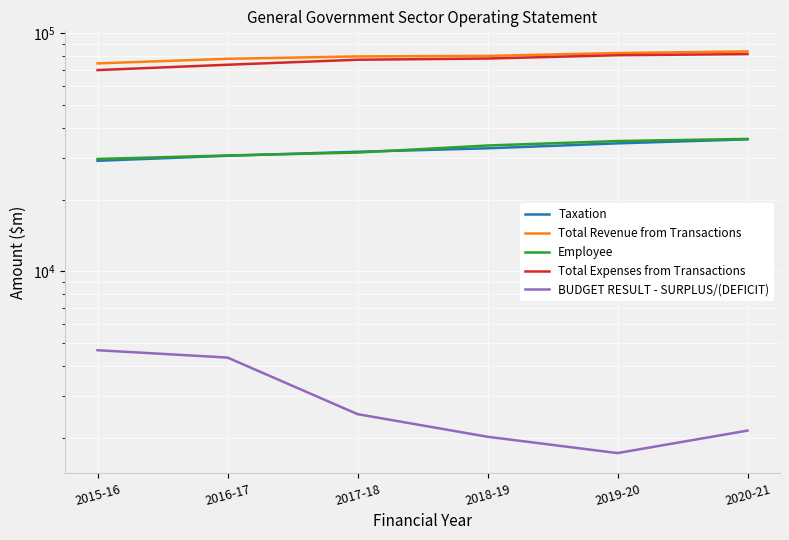

Is the value of BUDGET RESULT - SURPLUS/(DEFICIT) at 2018-19 greater than the value of Total Expenses from Transactions at 2015-16?

No